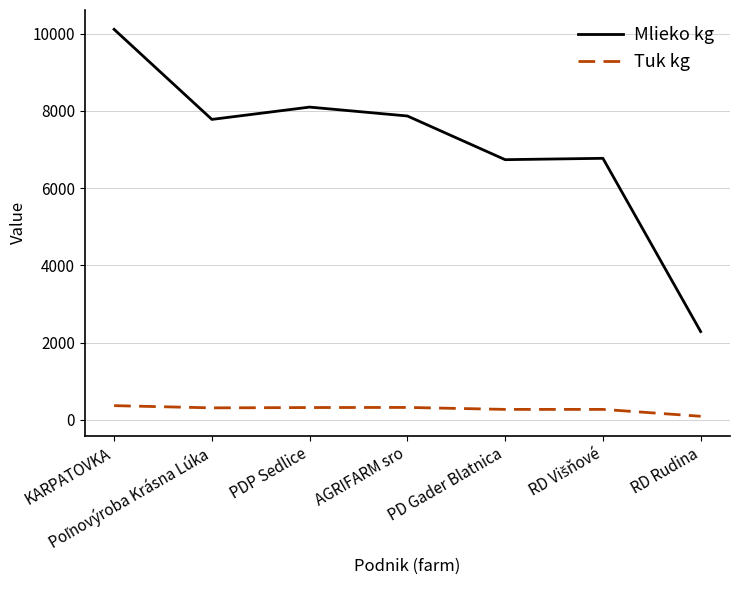

The Mlieko kg series shows 7865.8 at AGRIFARM sro. True or false?

True